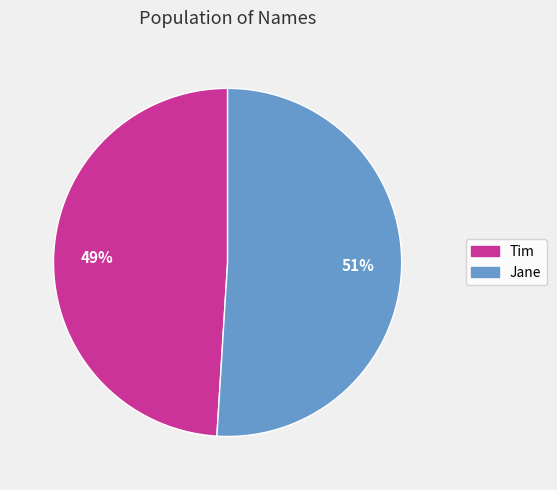

Count the number of slices in the pie.

2